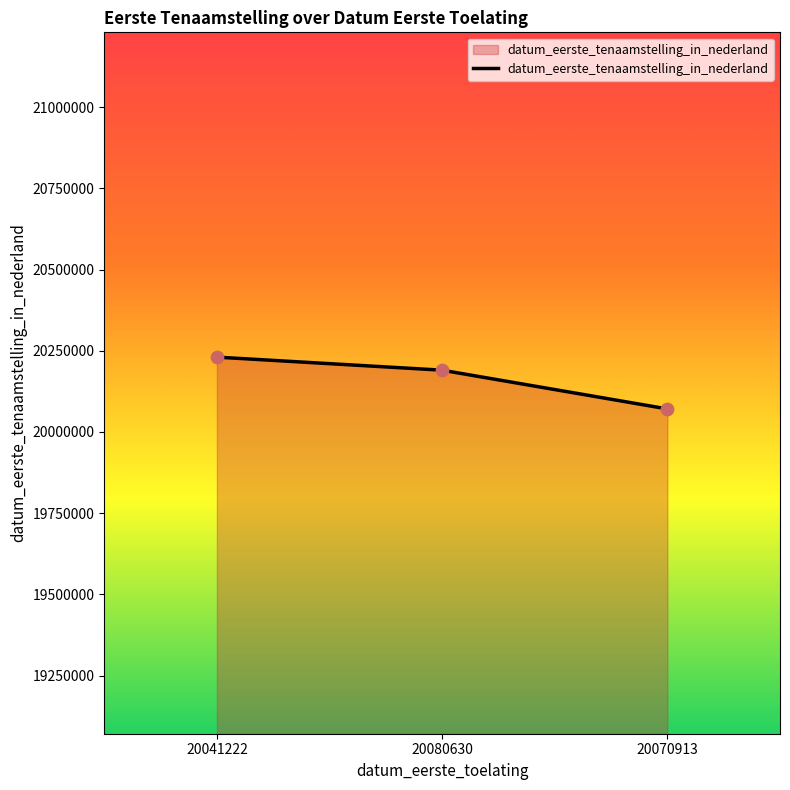

What is the change in value from 20080630 to 20070913?

-119292